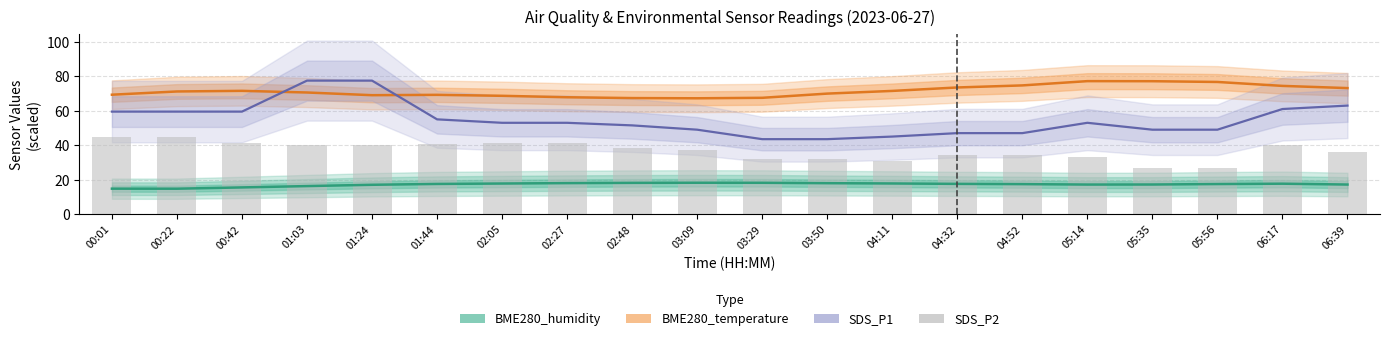

What is the total value across all series at 02:05?

180.4